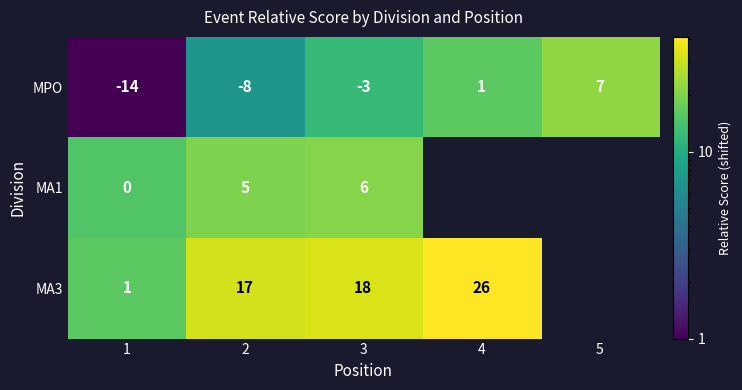

What is the approximate value of MPO at 2, to the nearest 10?

-10